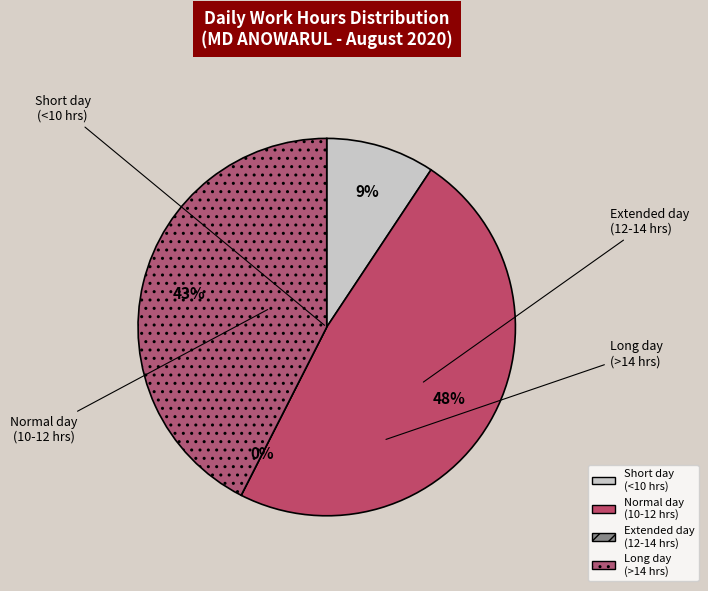

Is there any slice that represents more than half of the pie?

No